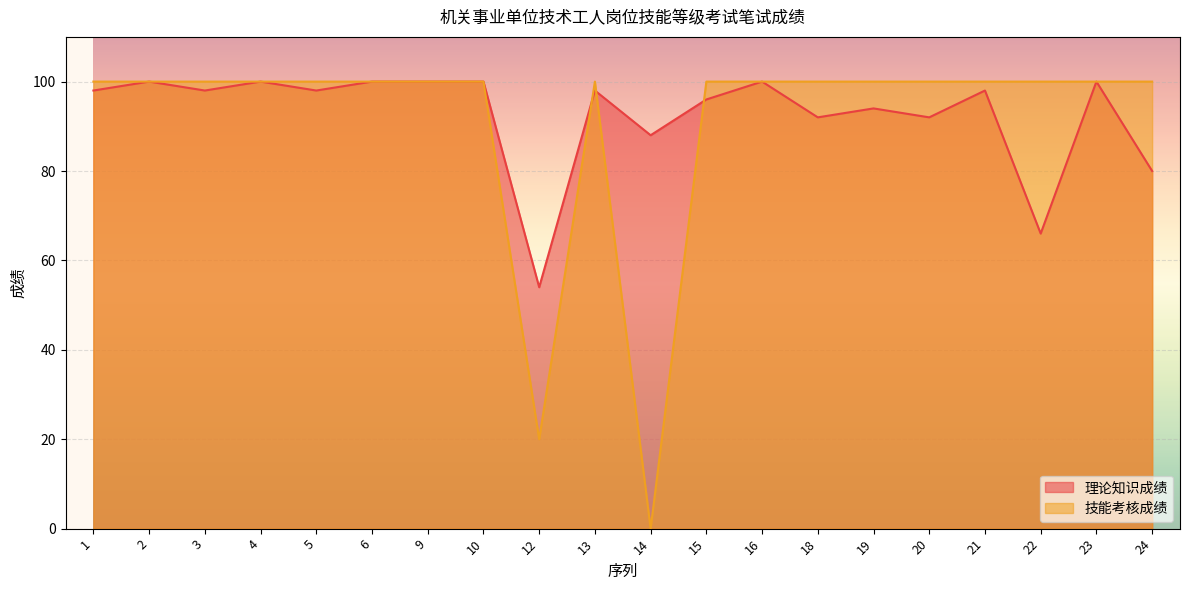

Count the number of data series in this chart.

2